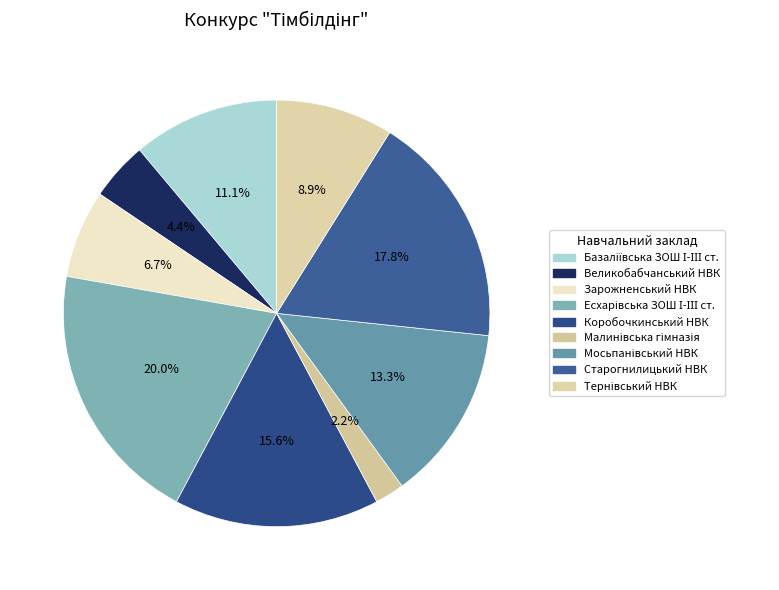

To the nearest percent, what is the combined percentage of Старогнилицький НВК and Базаліївська ЗОШ І-ІІІ ст.?

29%